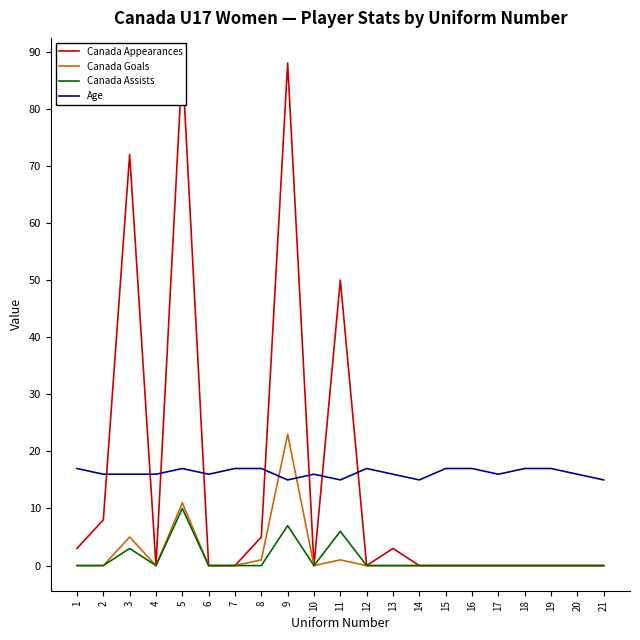

Where is Canada Appearances nearest to the value 44?

11